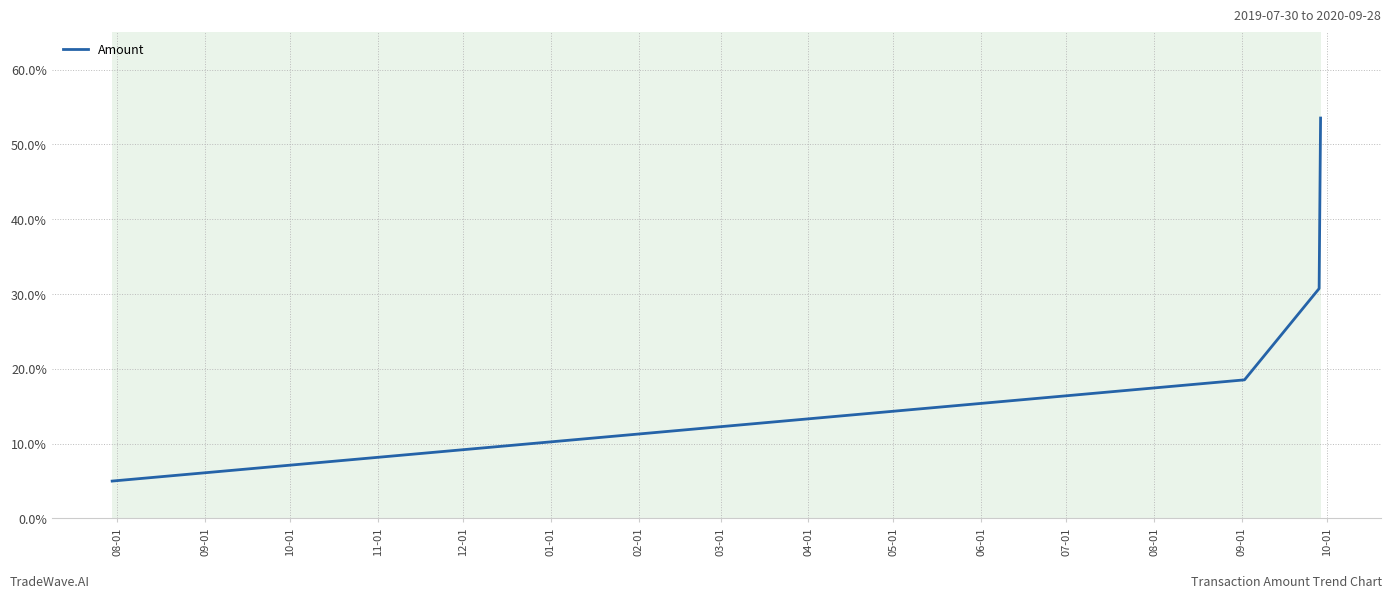

What is the minimum value shown in the chart?

0.1